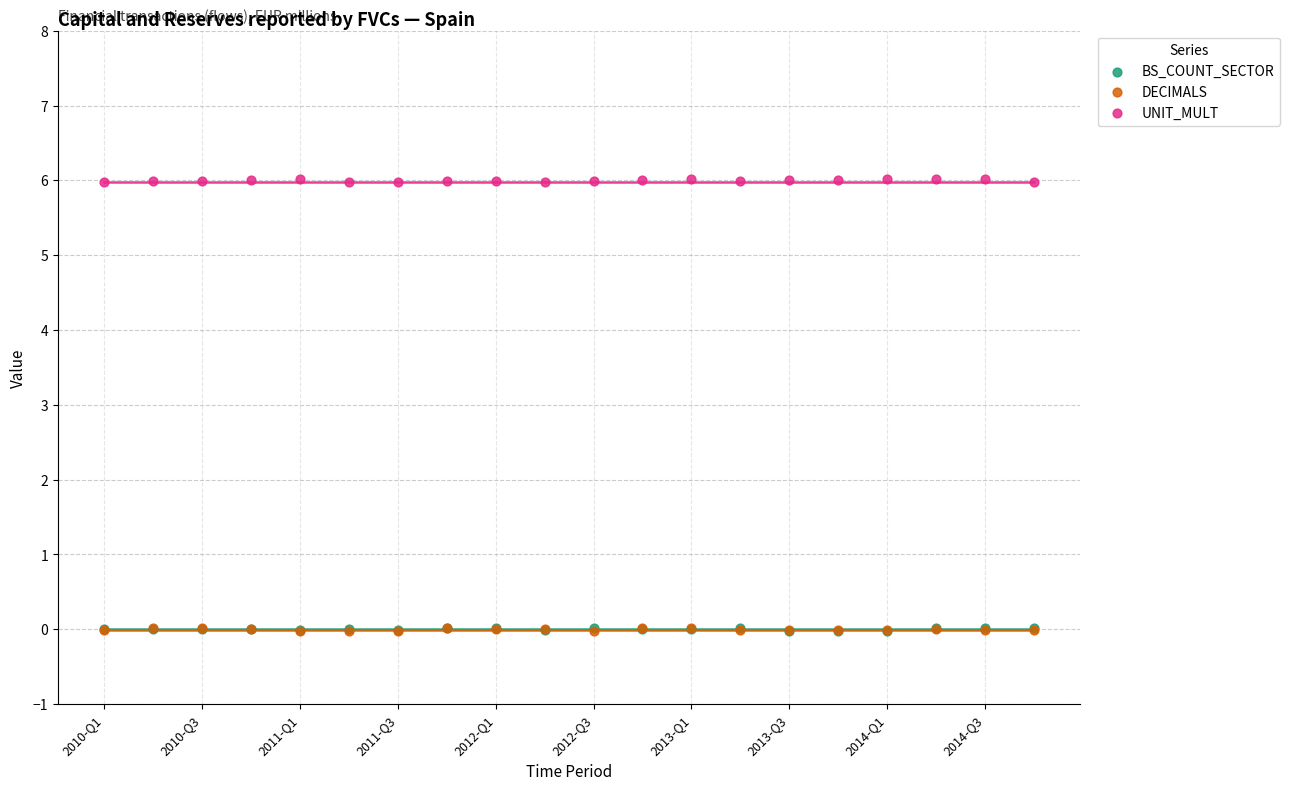

Which series has the largest Y range (max minus min)?

DECIMALS